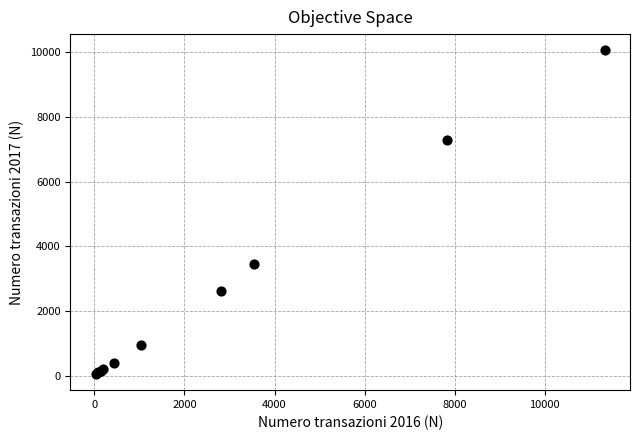

What Y value in the scatter plot is closest to 5058?

3464